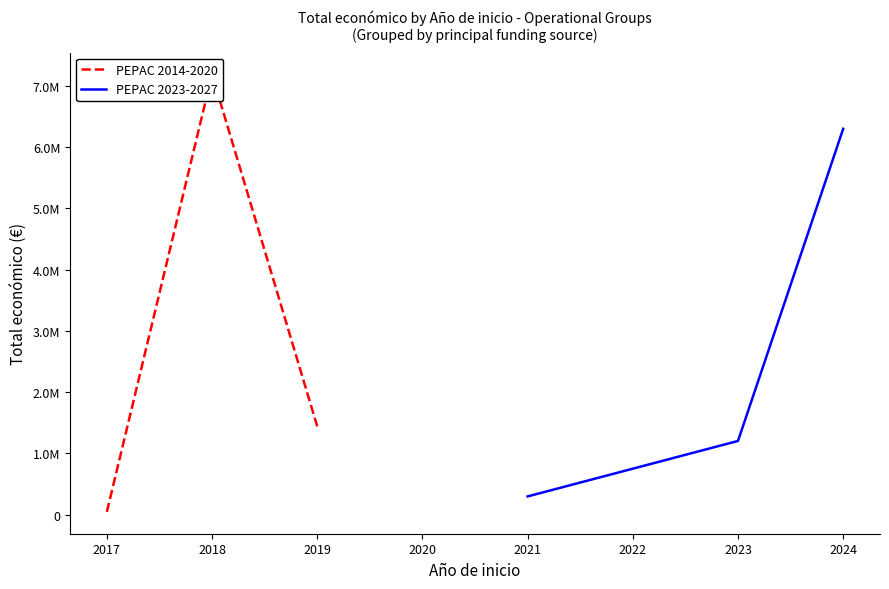

What is the maximum value for PEPAC 2023-2027?

6299356